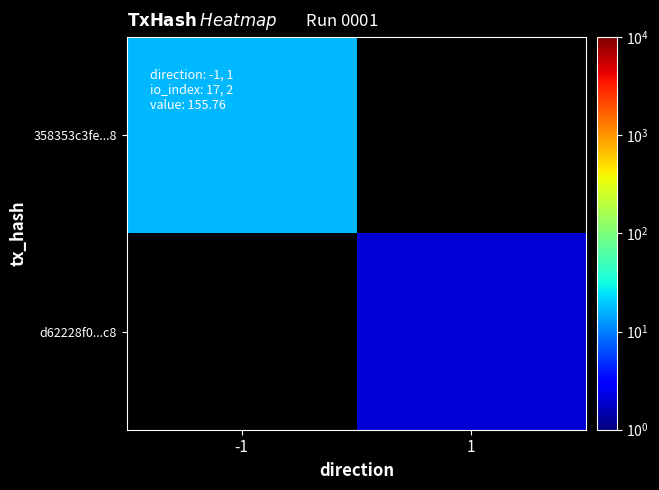

List the series in order of their overall mean, highest first.

358353c3fe...8, d62228f0...c8